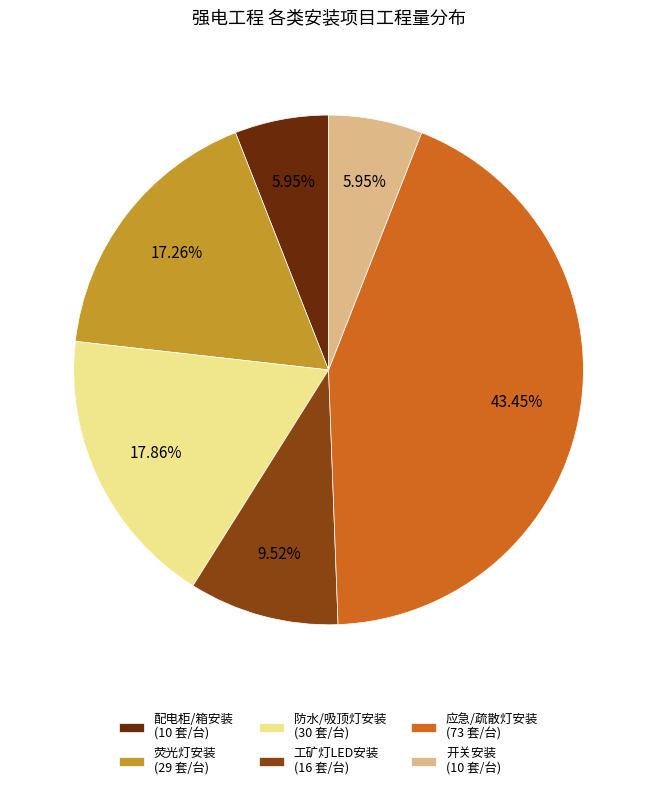

Count the number of slices in the pie.

6